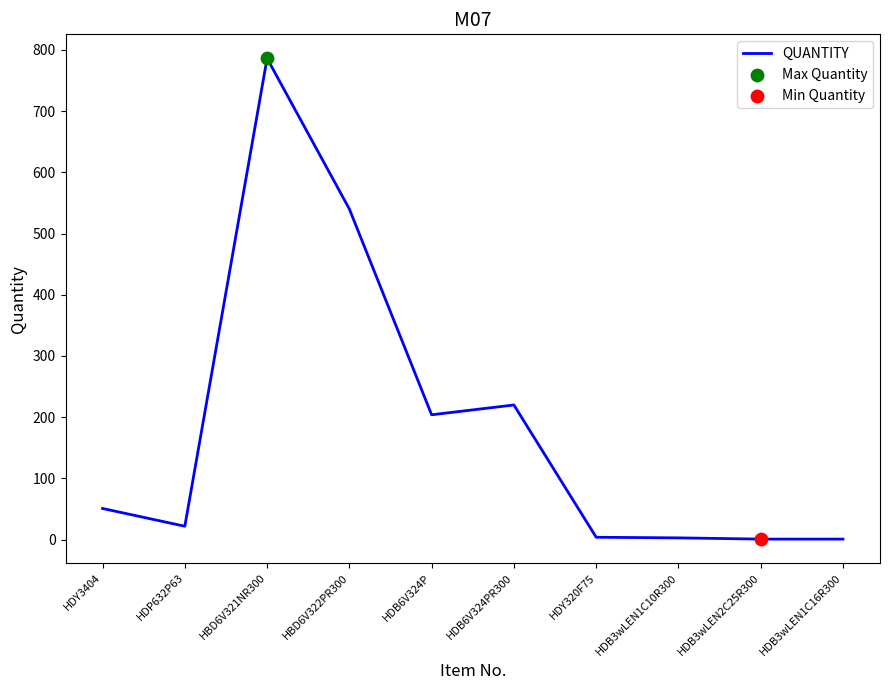

What is the ratio of the value at HBD6V321NR300 to the value at HDB3wLEN1C10R300?

262.0